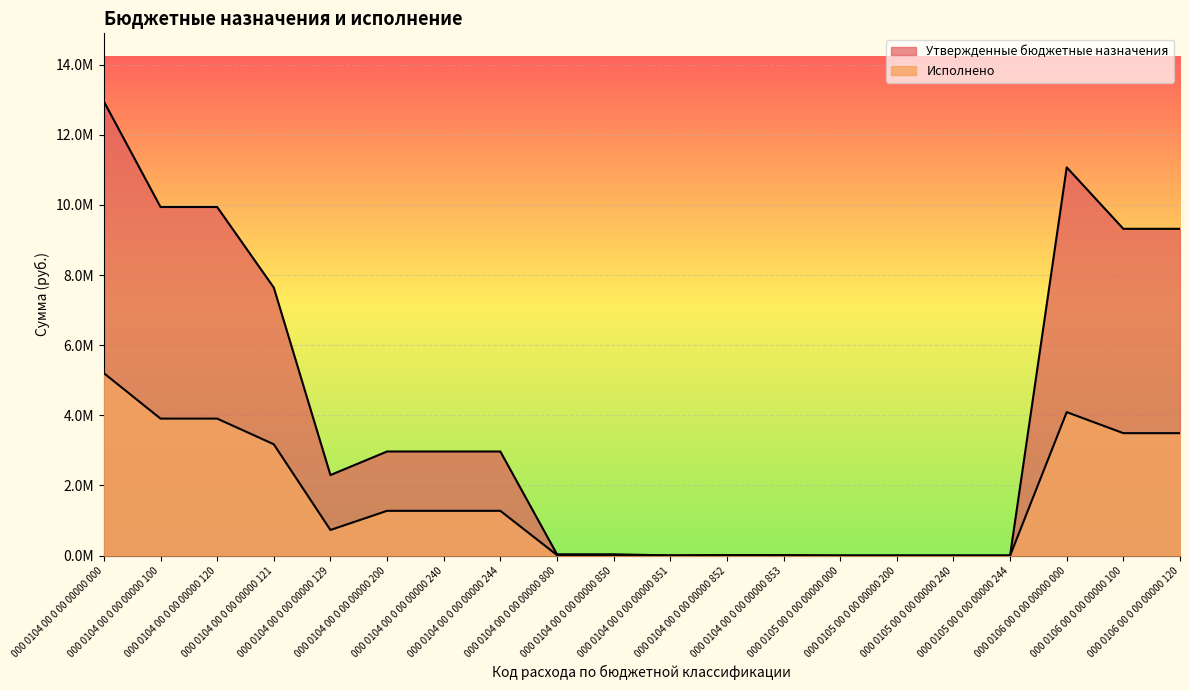

Which category has the lowest value across all series?

000 0105 00 0 00 00000 000